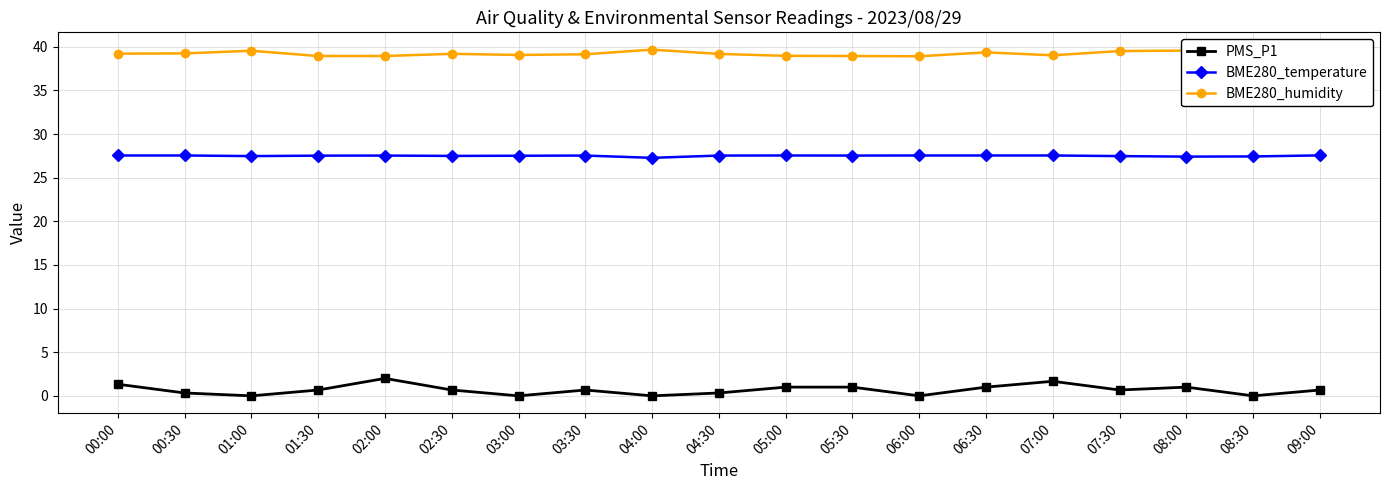

List the labels in order of BME280_humidity value, smallest first.

06:00, 09:00, 01:30, 02:00, 05:30, 05:00, 07:00, 03:00, 03:30, 04:30, 02:30, 00:00, 00:30, 08:30, 06:30, 07:30, 01:00, 08:00, 04:00